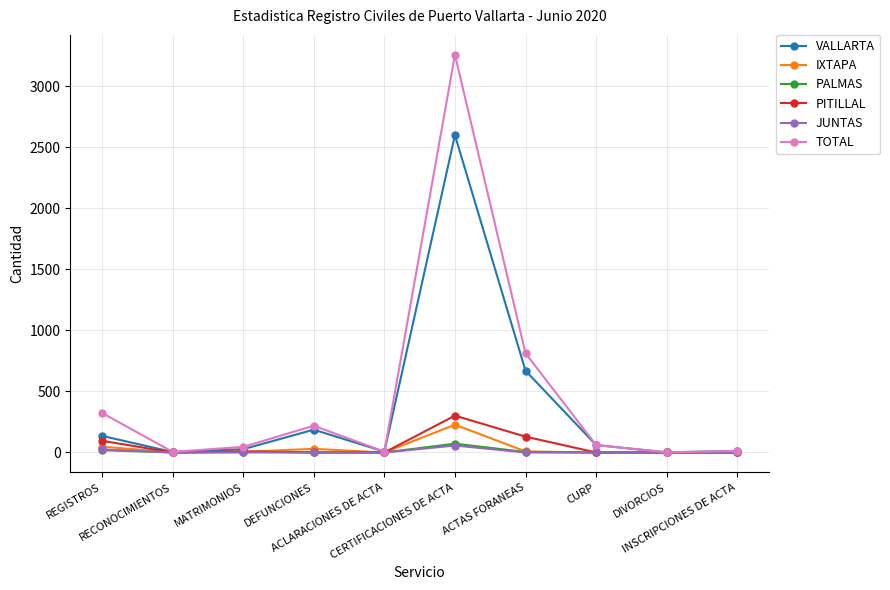

In TOTAL, how many points are higher than both neighbors (excluding endpoints)?

2